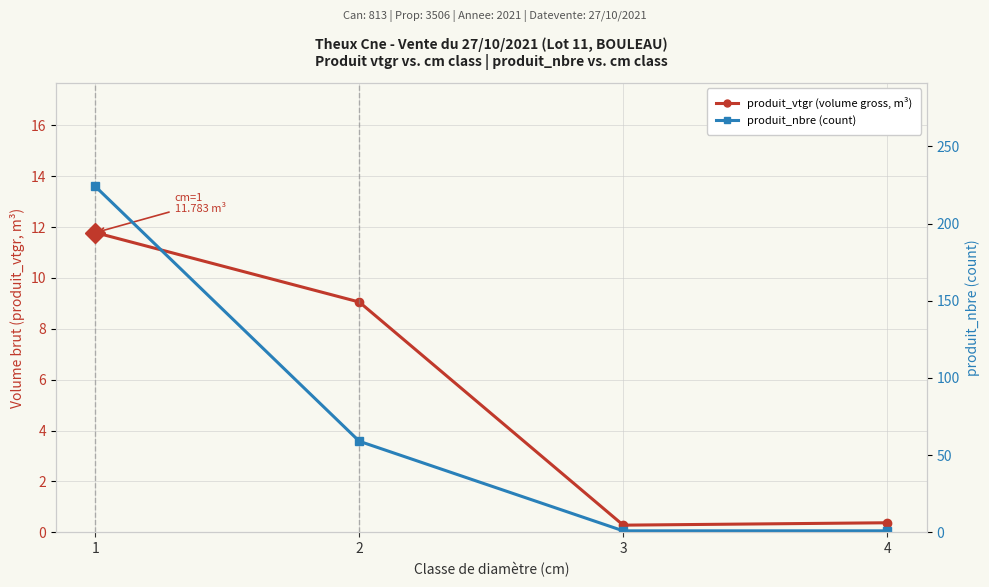

Is it true that produit_nbre (count) equals 1.0 at 4?

True